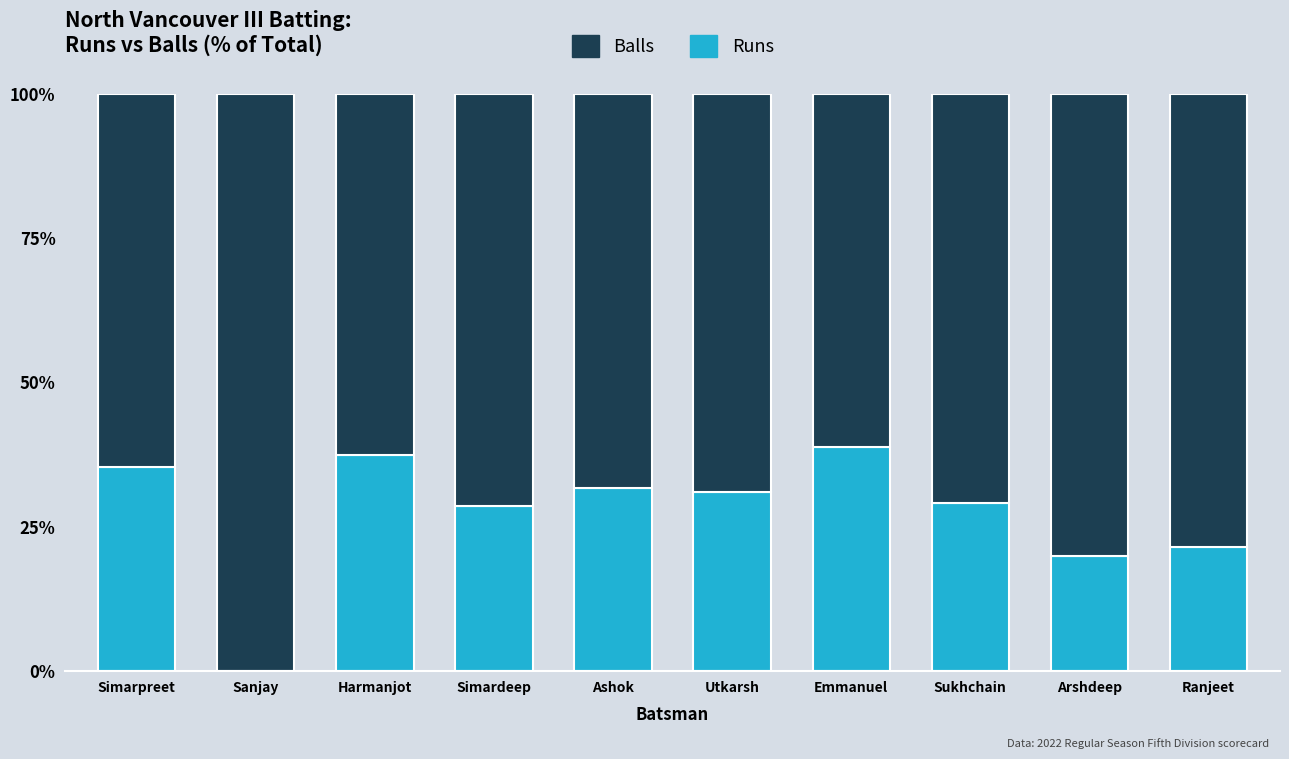

Are the bars horizontal?

No